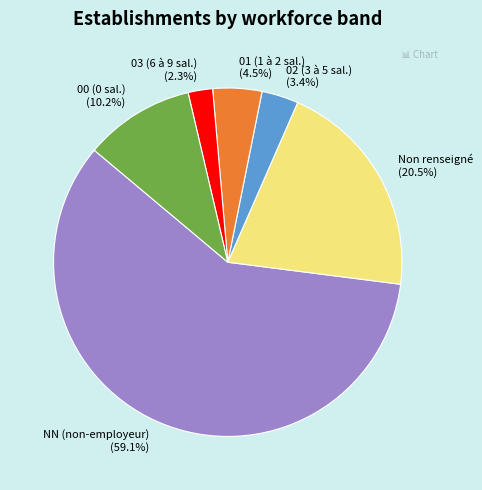

What percentage do 03 (6 à 9 sal.) (2.3%) and 01 (1 à 2 sal.) (4.5%) together represent?

6.8%